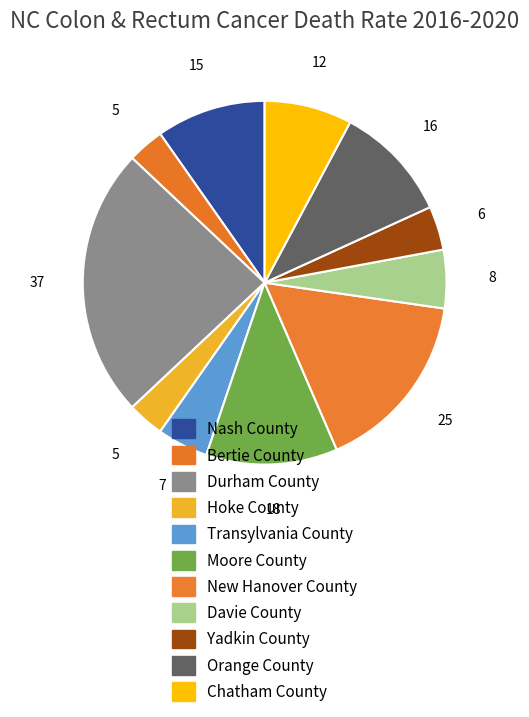

To the nearest percent, what is the average slice percentage?

9%